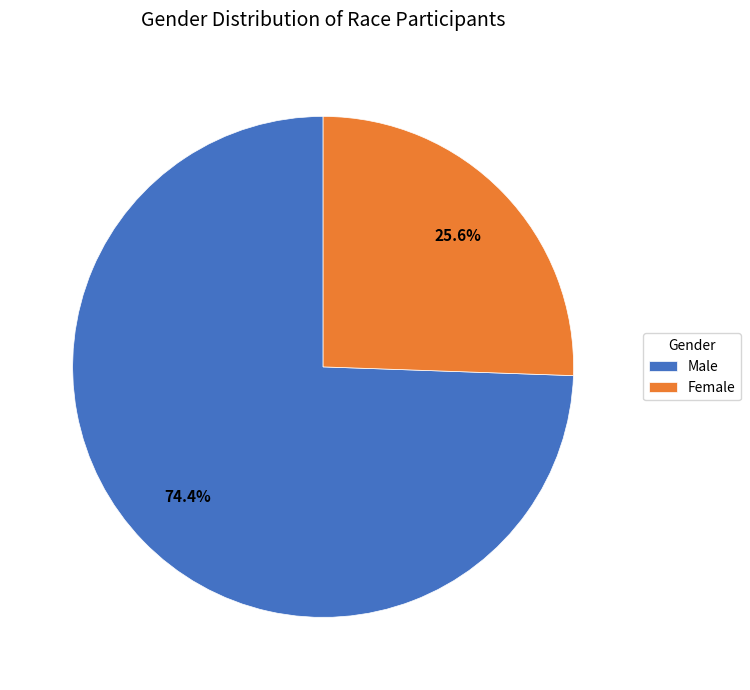

Is the sum of Male and Female greater than half?

Yes